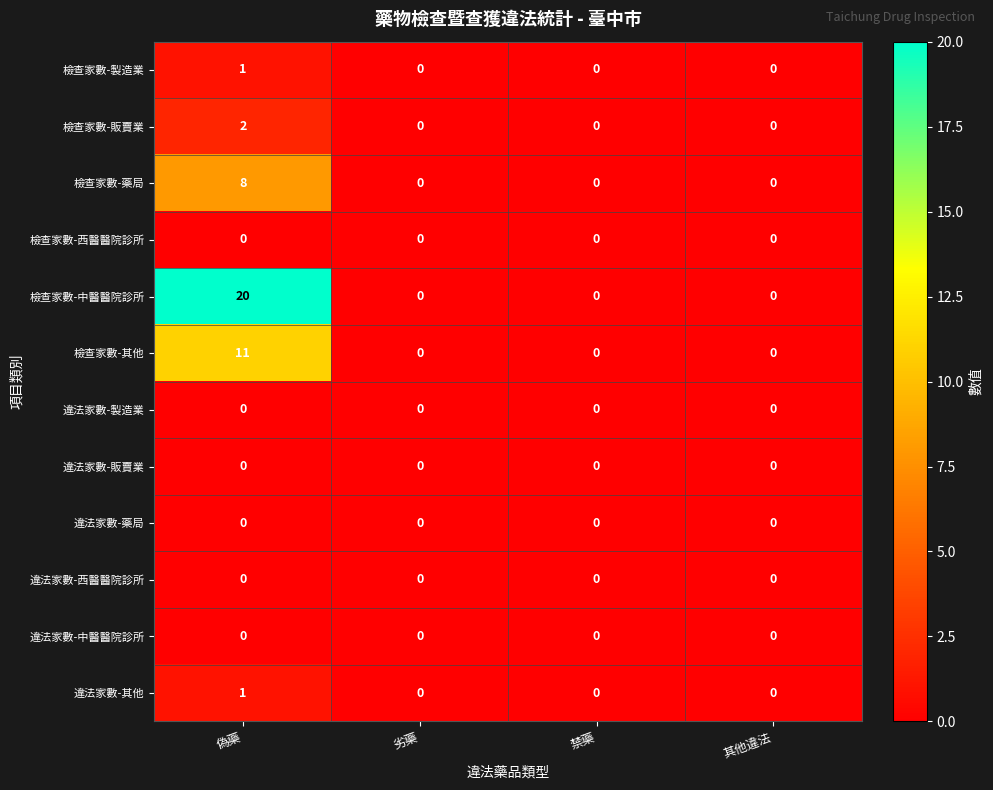

Count the number of data series in this chart.

12